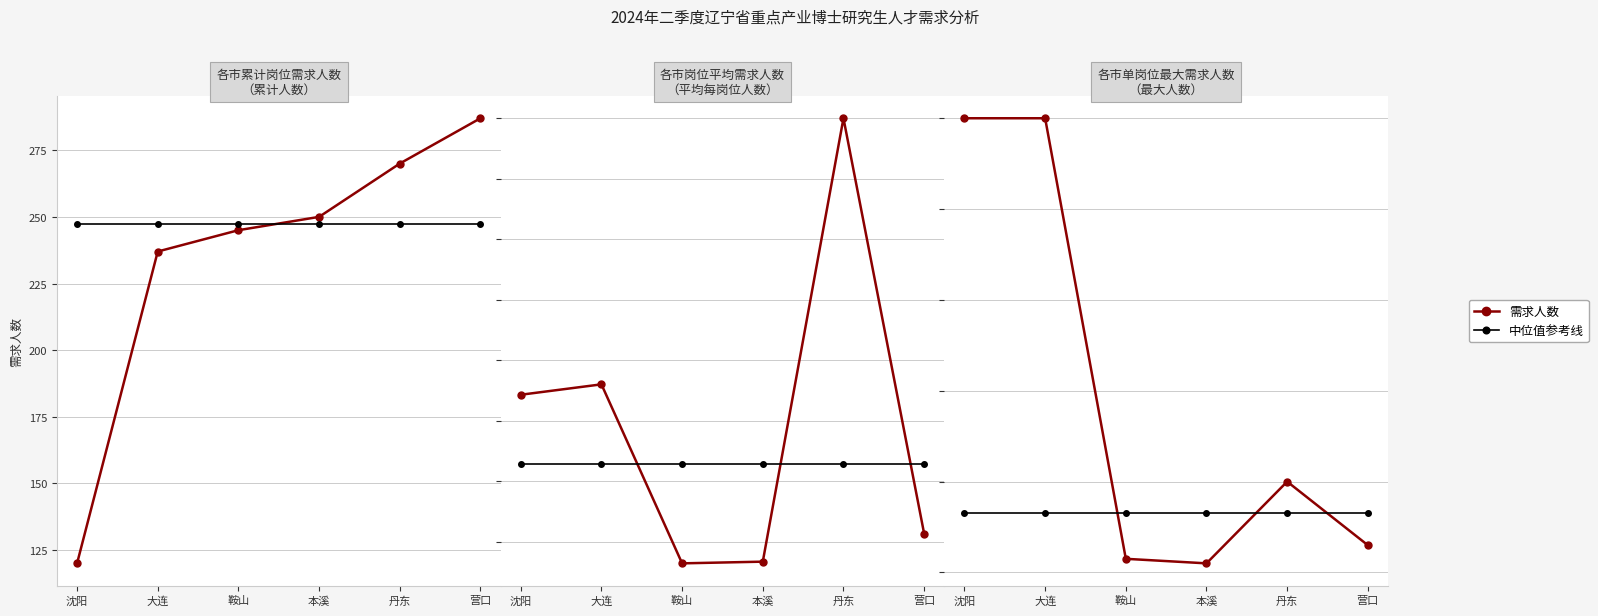

What position from the left is 本溪?

4